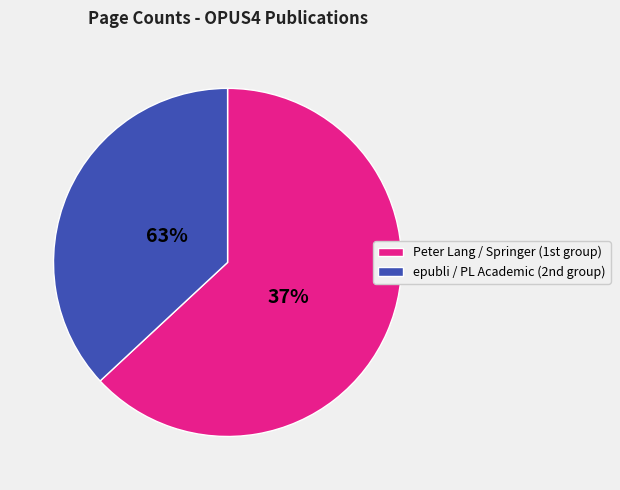

The 2611 slice represents 1% of the pie. True or false?

False